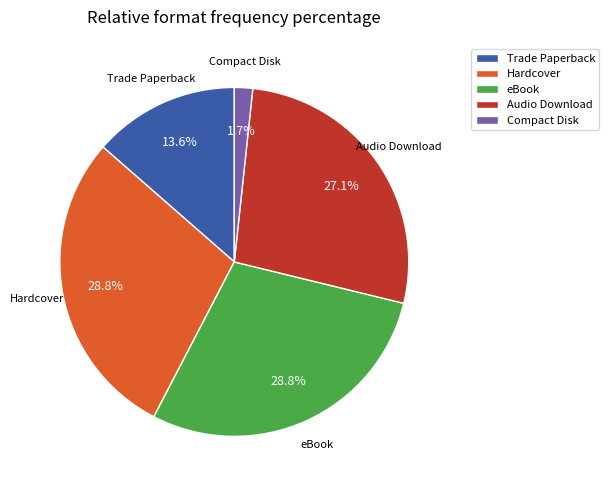

Which slice is the smallest?

Compact Disk